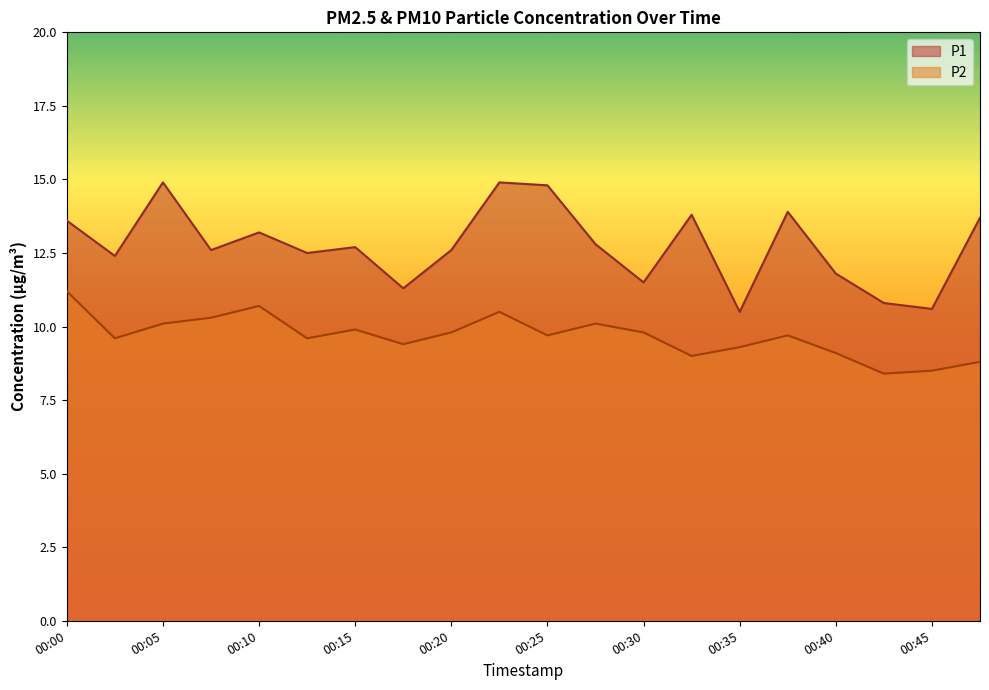

Which series has the largest total across all categories?

P1